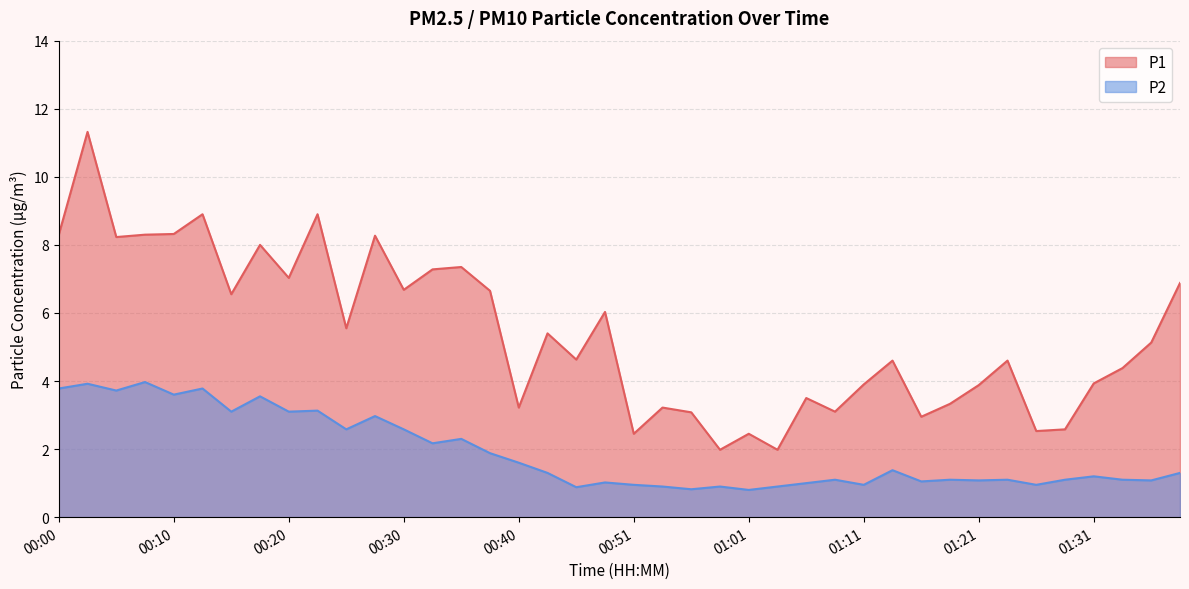

At 00:56, list the series in order from smallest to largest.

P2, P1